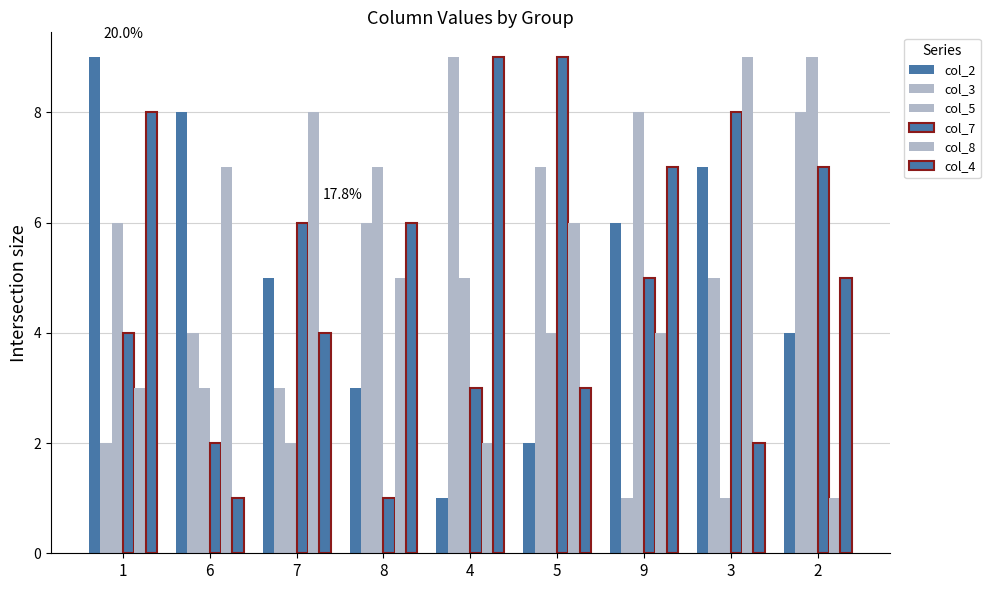

Count the number of categories in the chart.

9